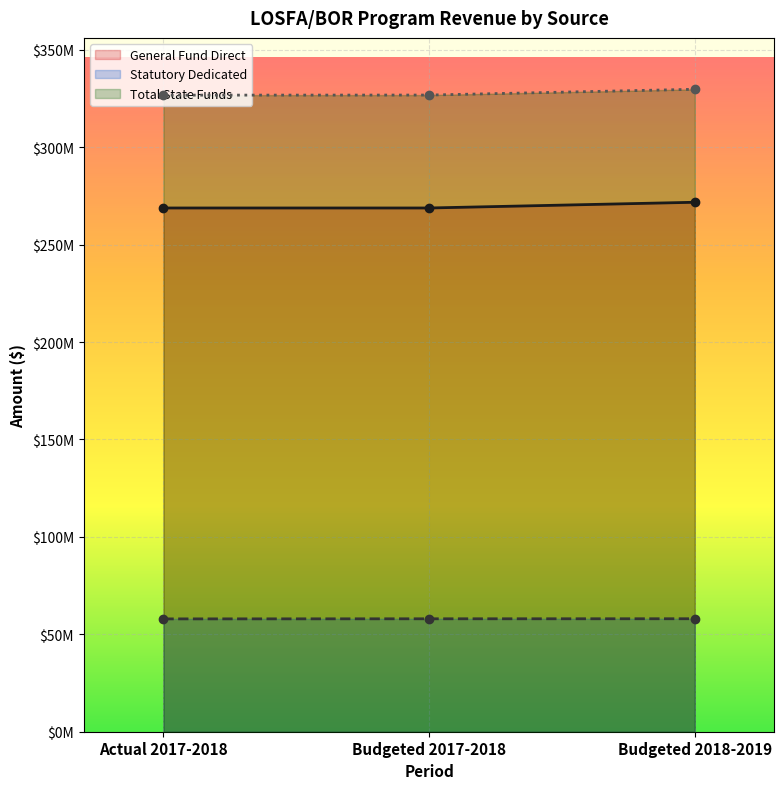

What is the label of the 3rd point from the left?

Budgeted 2018-2019